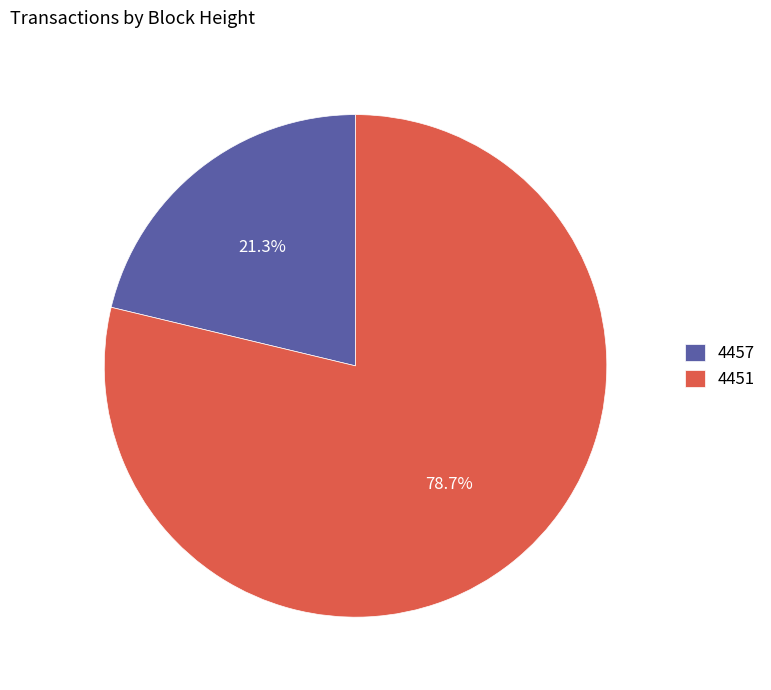

Is it true that 4457 is 21% of the pie?

True